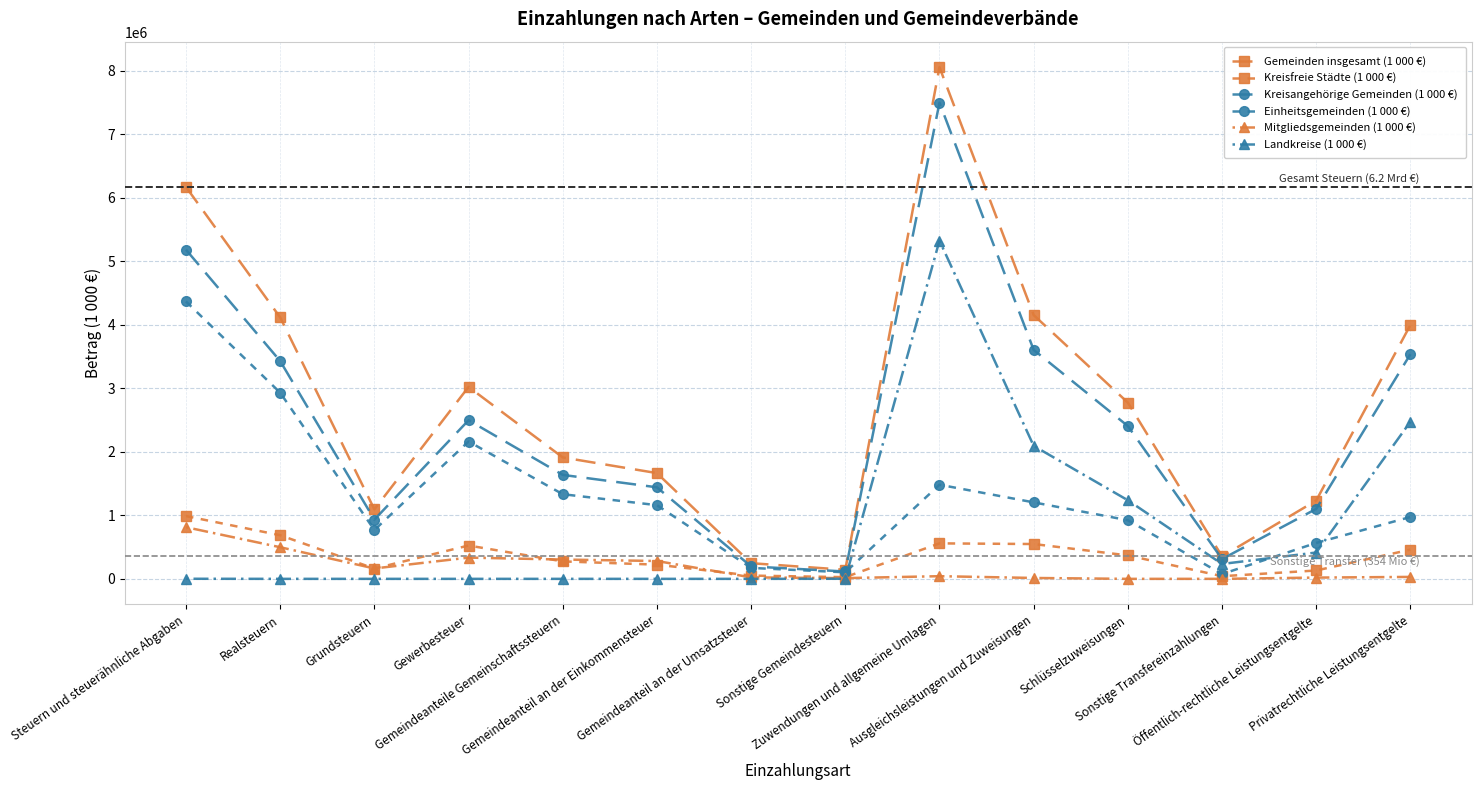

How many data points does each series have?

14